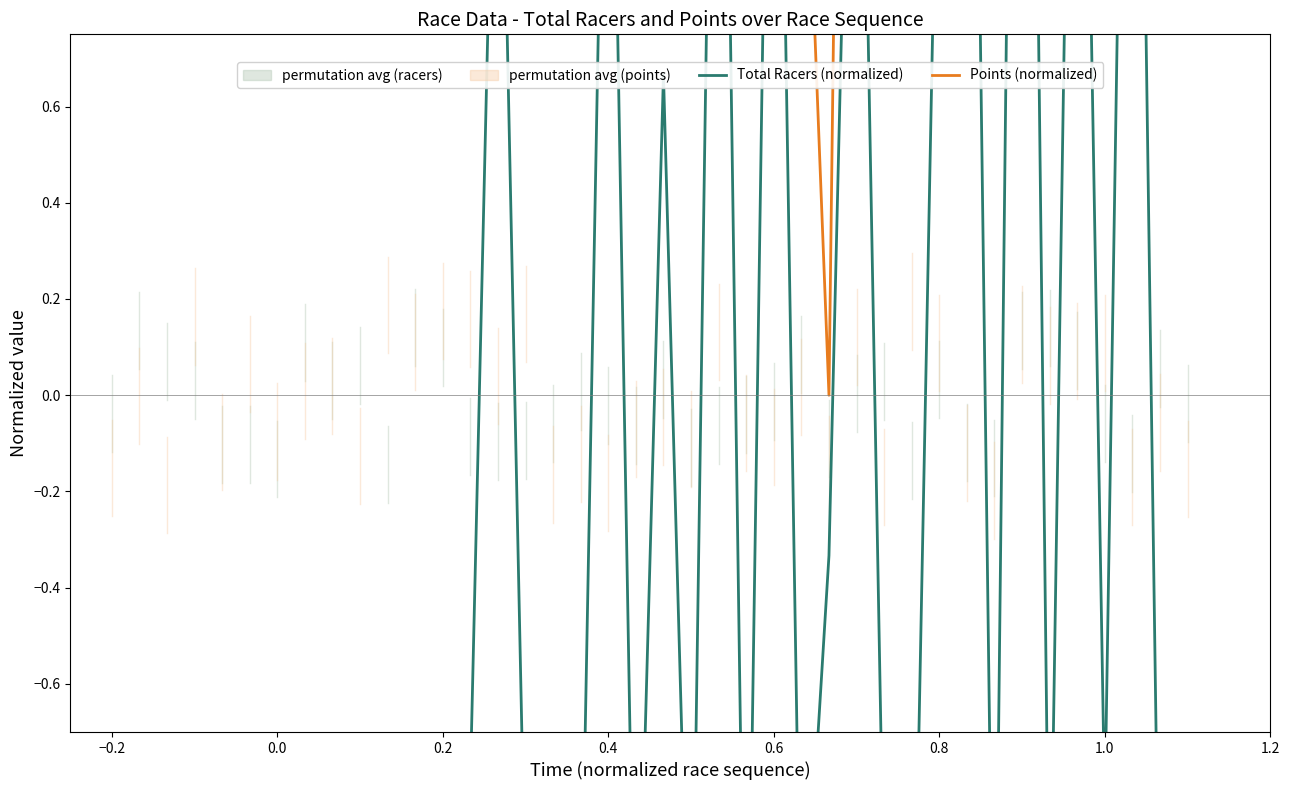

How many lines are shown in the chart?

2